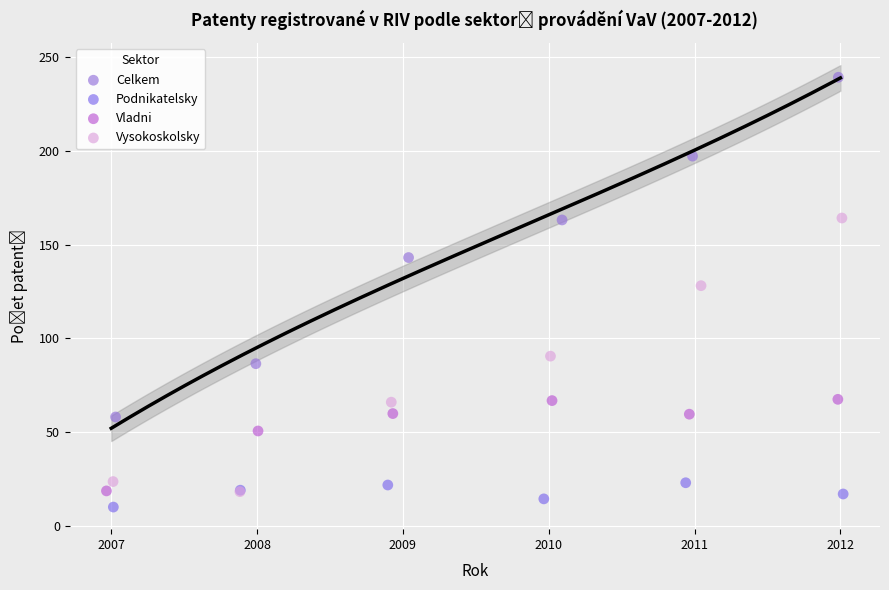

Which series reaches the maximum Y coordinate?

Celkem